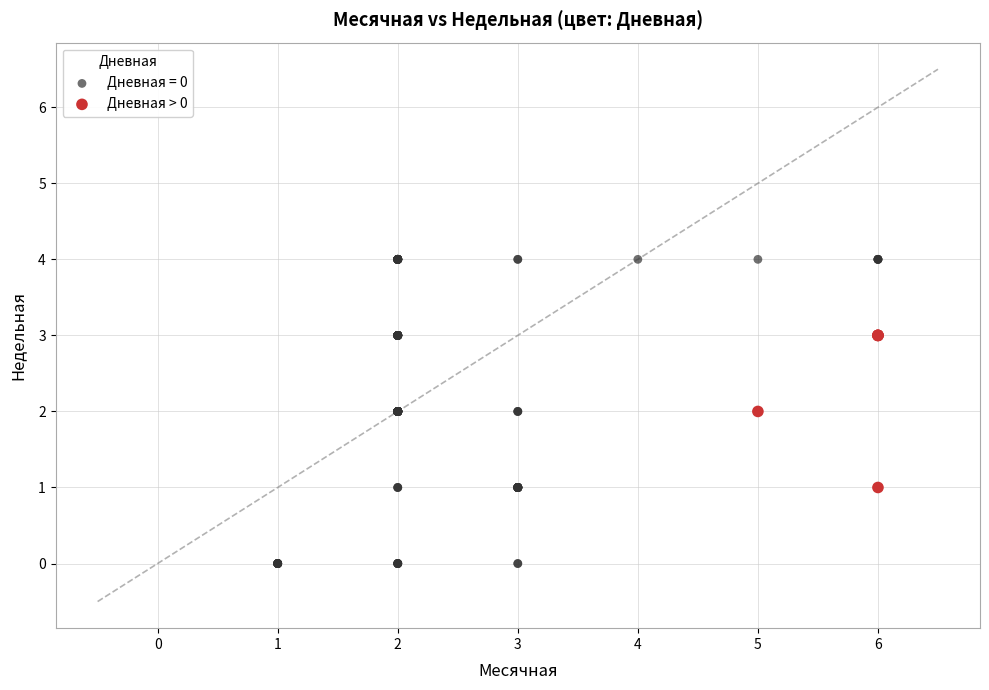

Which series reaches the minimum Y coordinate?

Дневная = 0